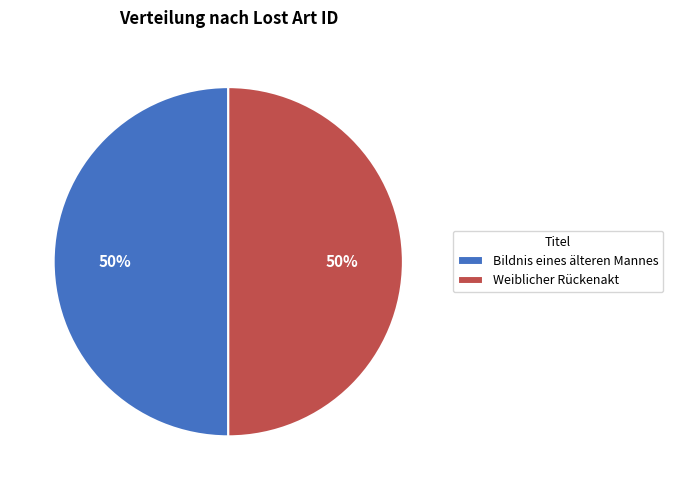

To the nearest percent, what is the average slice percentage?

50%